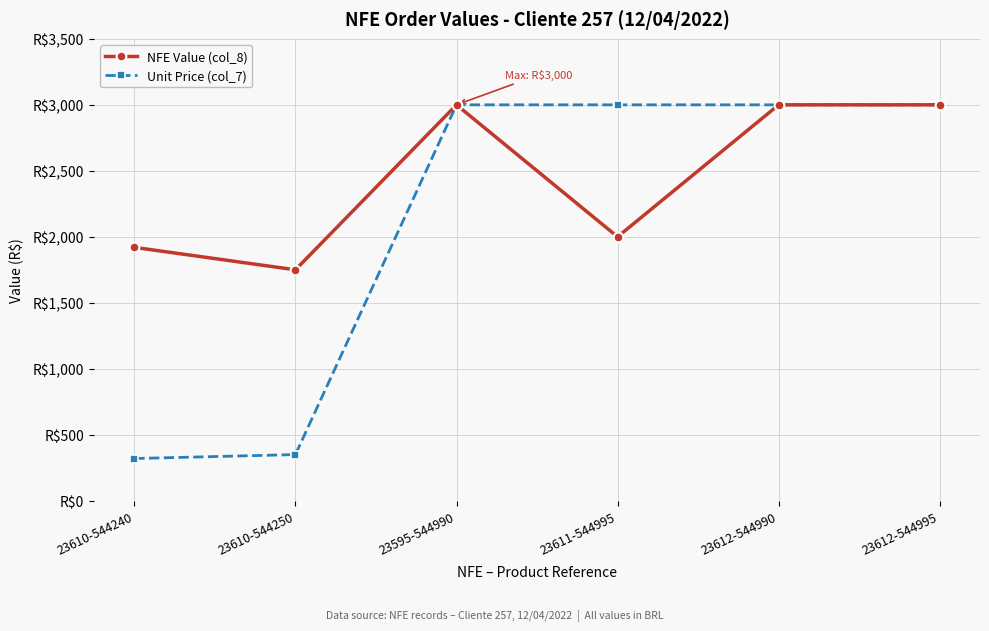

Is this an area chart (filled region under the line)?

No